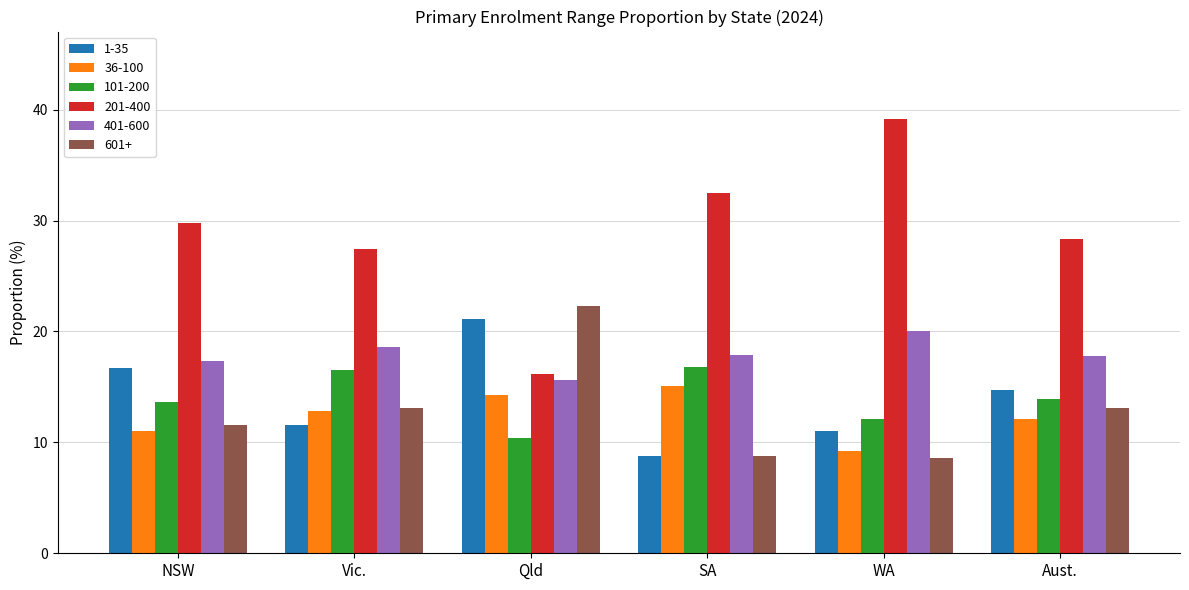

What is the sum of all 1-35 values?

83.9